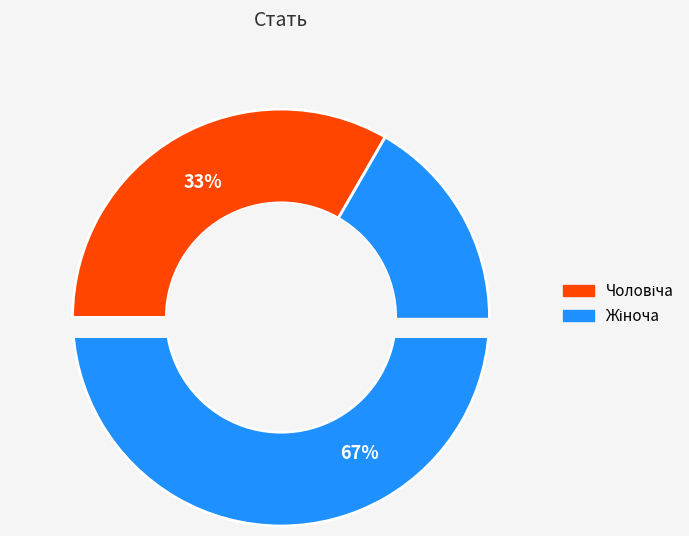

What percentage is the Чоловіча slice, to the nearest percent?

33%